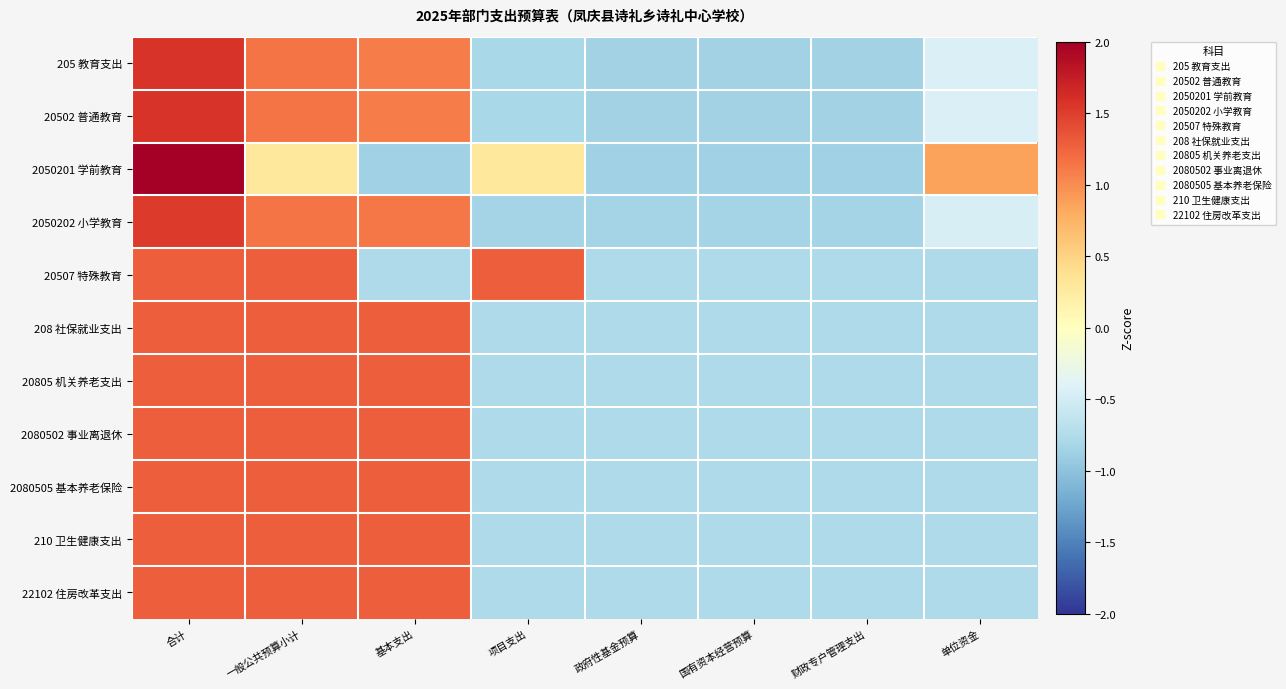

What is the total value across all series at 一般公共预算小计?

12.8